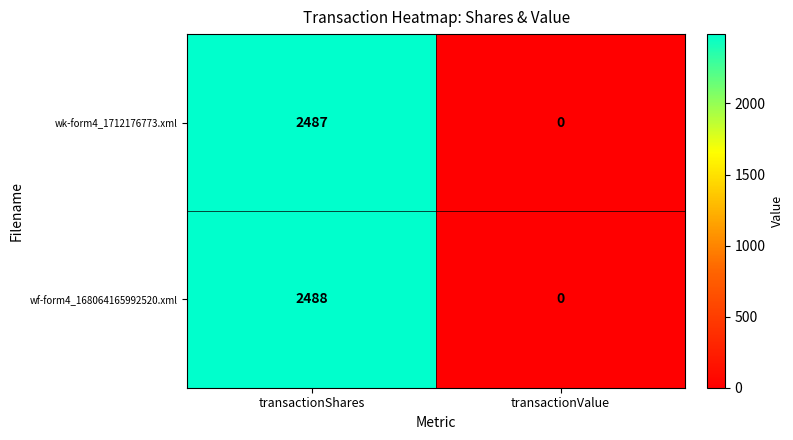

Between transactionShares and transactionValue, which series saw the biggest shift?

wf-form4_168064165992520.xml